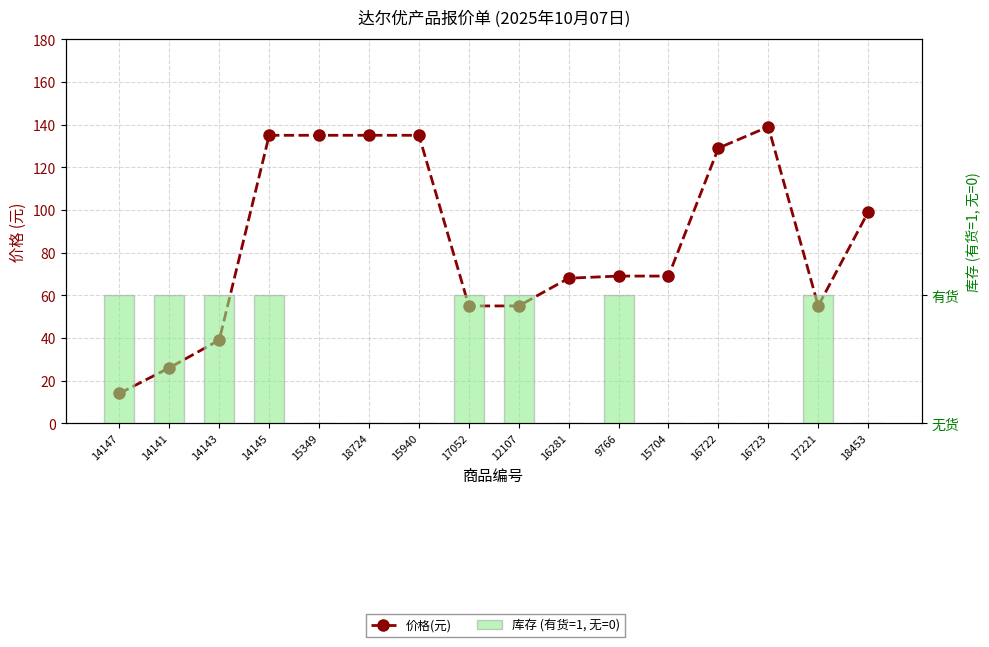

At how many categories does at least one series exceed 96?

7